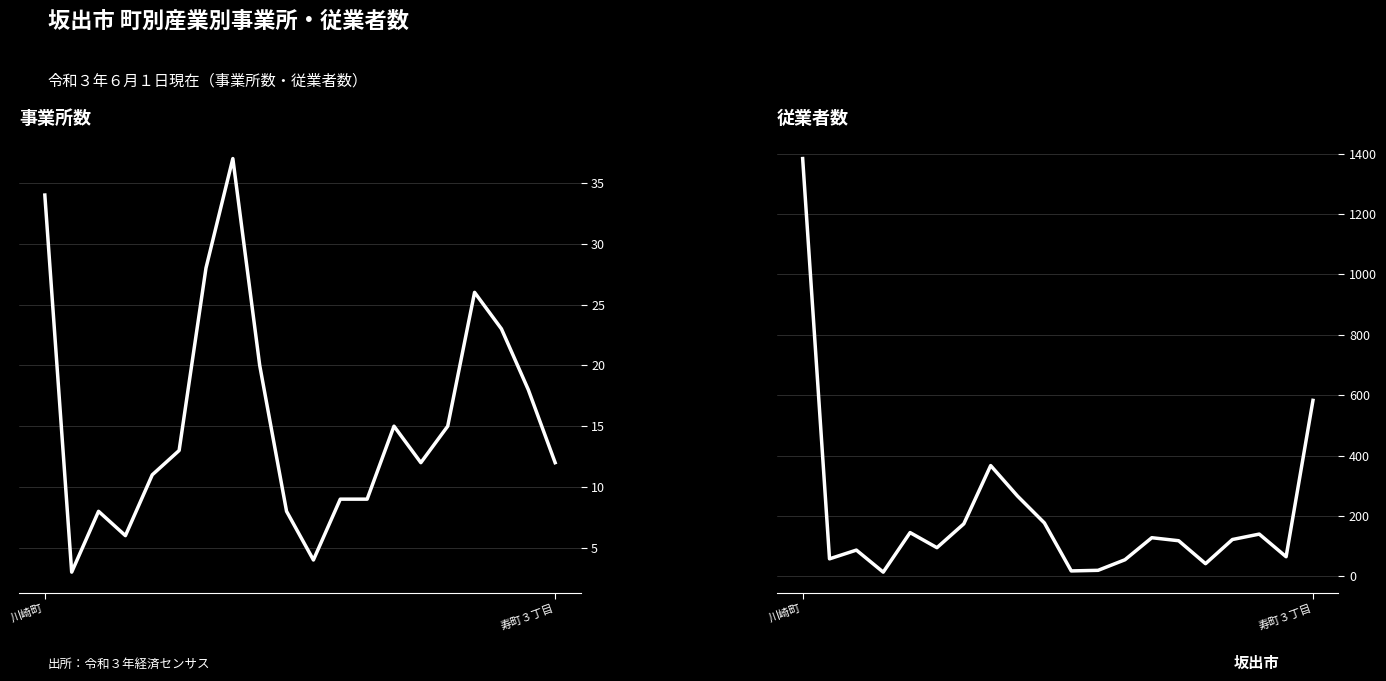

What is the difference between the maximum and second lowest values in the 従業者数 series?

1366